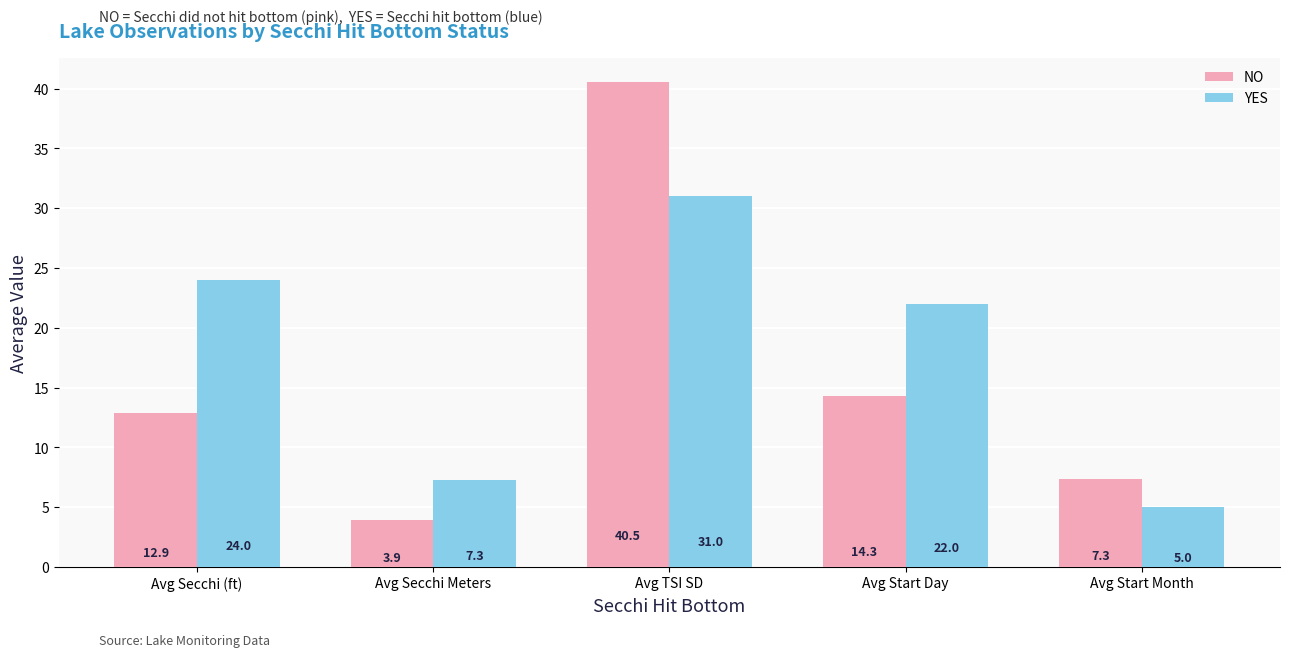

The value of NO at Avg Secchi (ft) is 21.0. True or false?

False